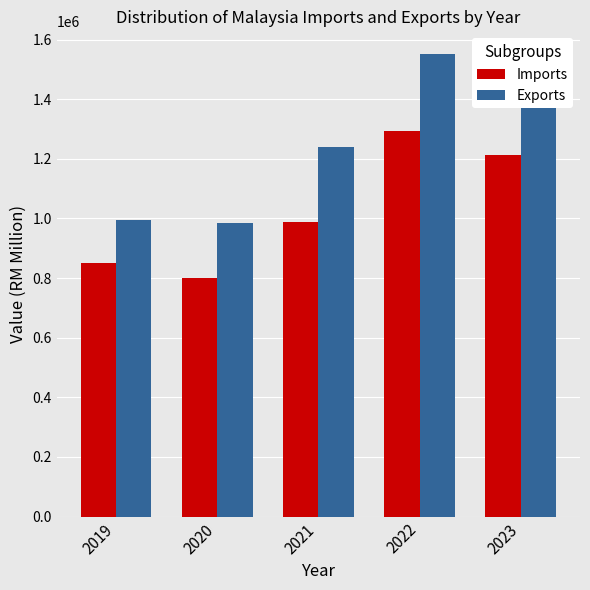

The value of Exports at 2023 is 1425603. True or false?

True